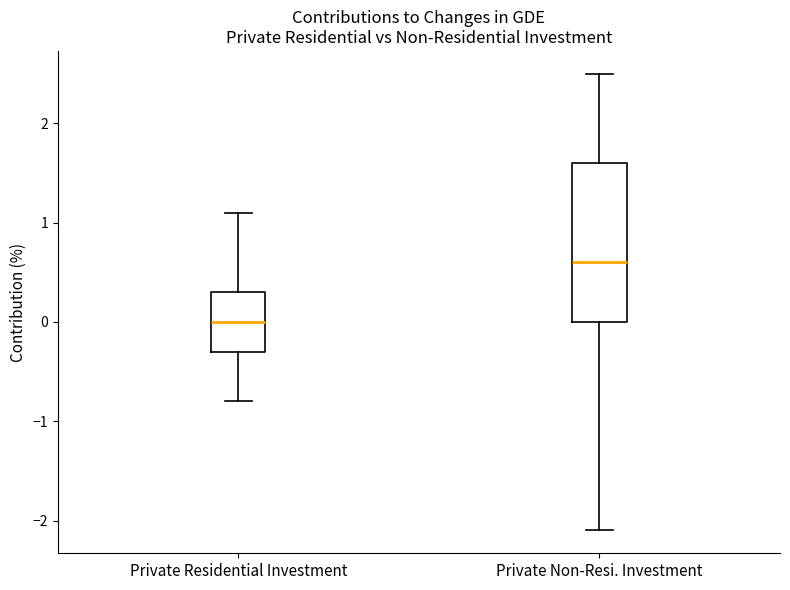

Reading left to right, read every box against the y-axis: the position of its median line, the range the box covers, and the ends of its whiskers. The values are not printed on the chart, so give them approximately, as read against the axis.

Private Residential Investment: median 0.0, box -0.3 to 0.3, whiskers -0.8 to 1.1
Private Non-Resi. Investment: median 0.6, box 0.0 to 1.6, whiskers -2.1 to 2.5